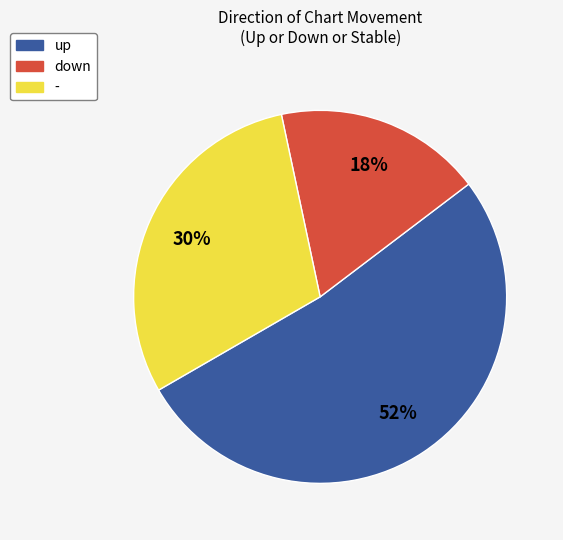

Is it true that up is 62% of the pie?

False